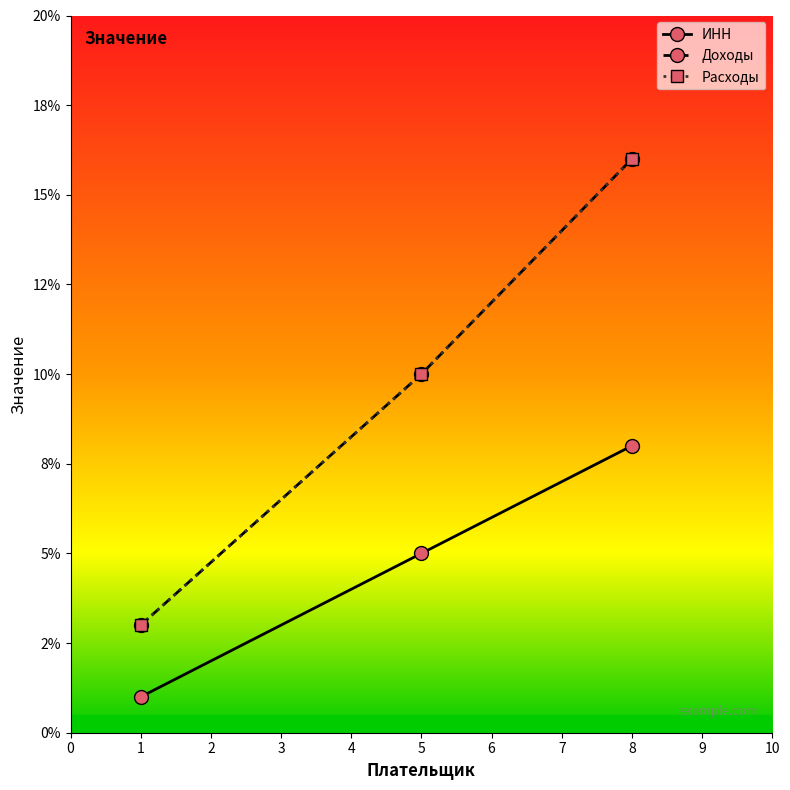

Is this an area chart (filled region under the line)?

No